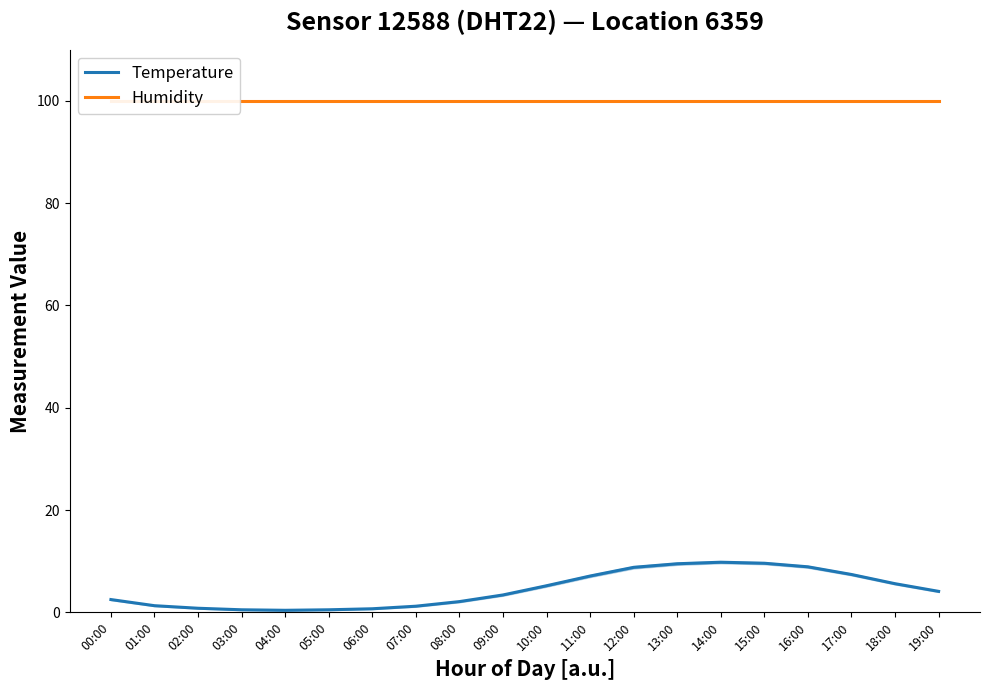

Rank the series by their maximum value, from highest to lowest.

Humidity, Temperature